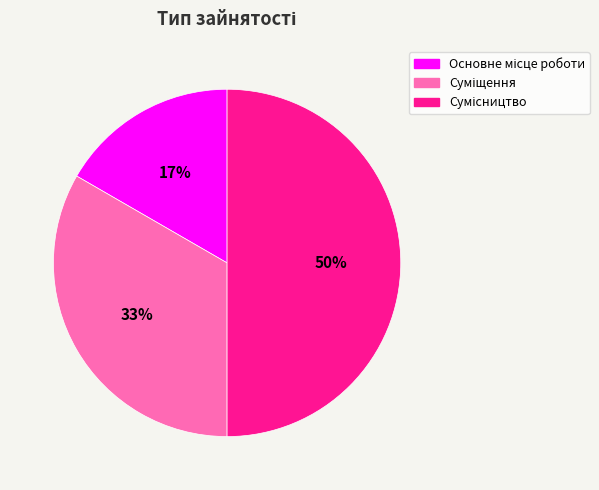

To the nearest percent, what is the average slice percentage?

33%